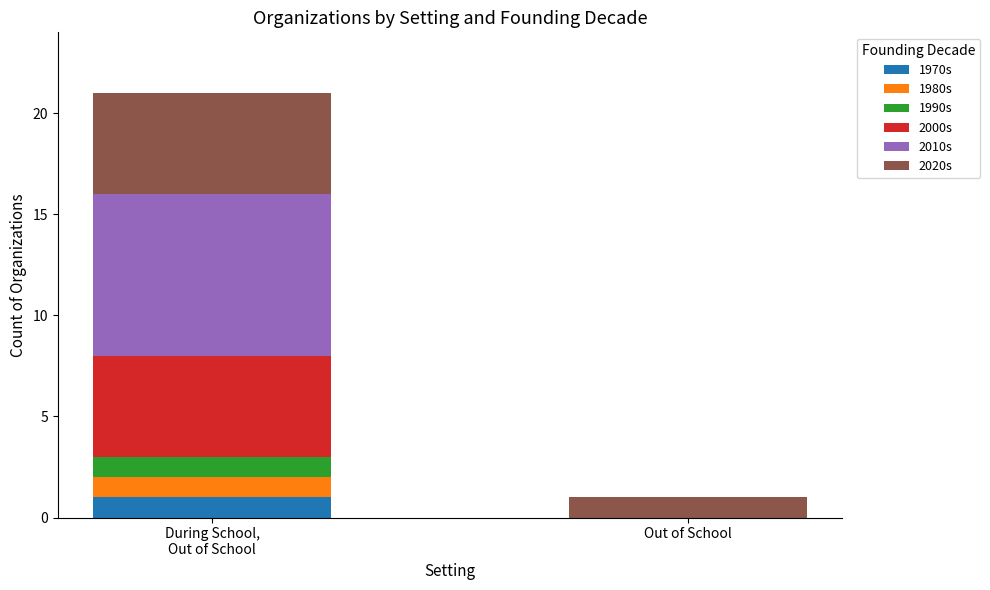

The 1970s series shows 0 at Out of School. True or false?

True